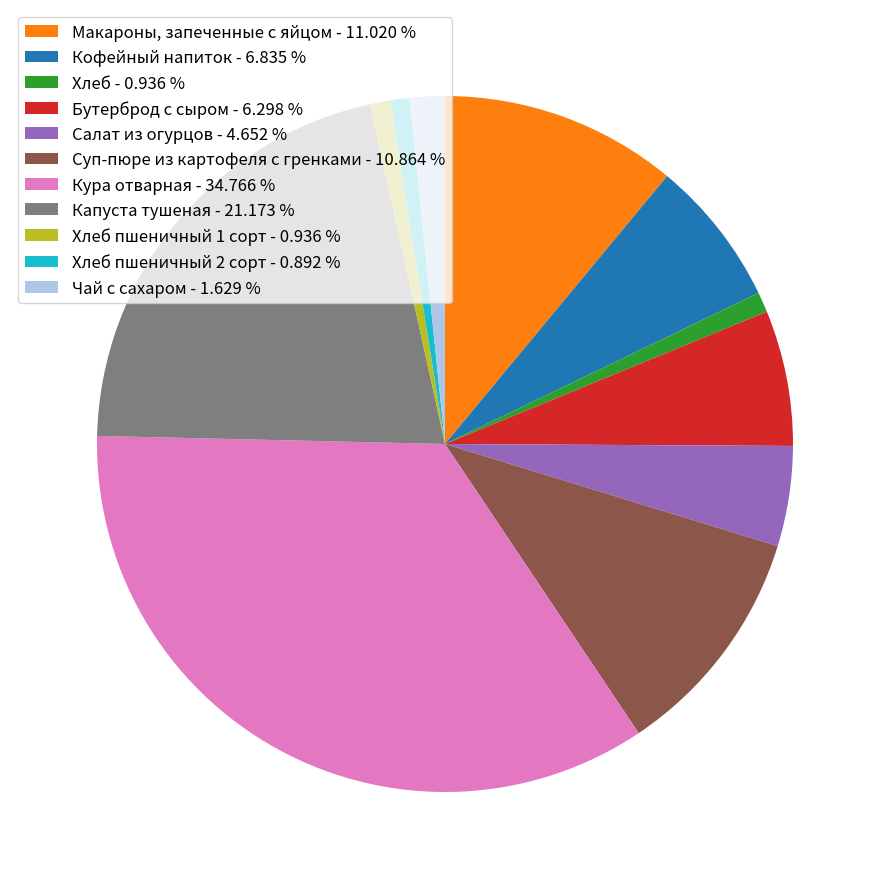

Count the number of slices in the pie.

11